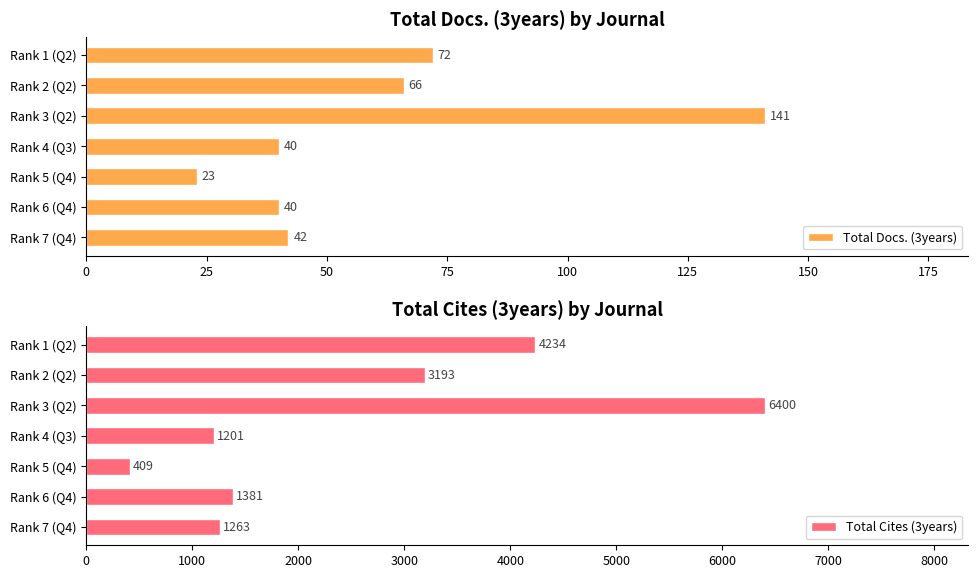

Which series has the largest range (max minus min)?

Total Cites (3years)